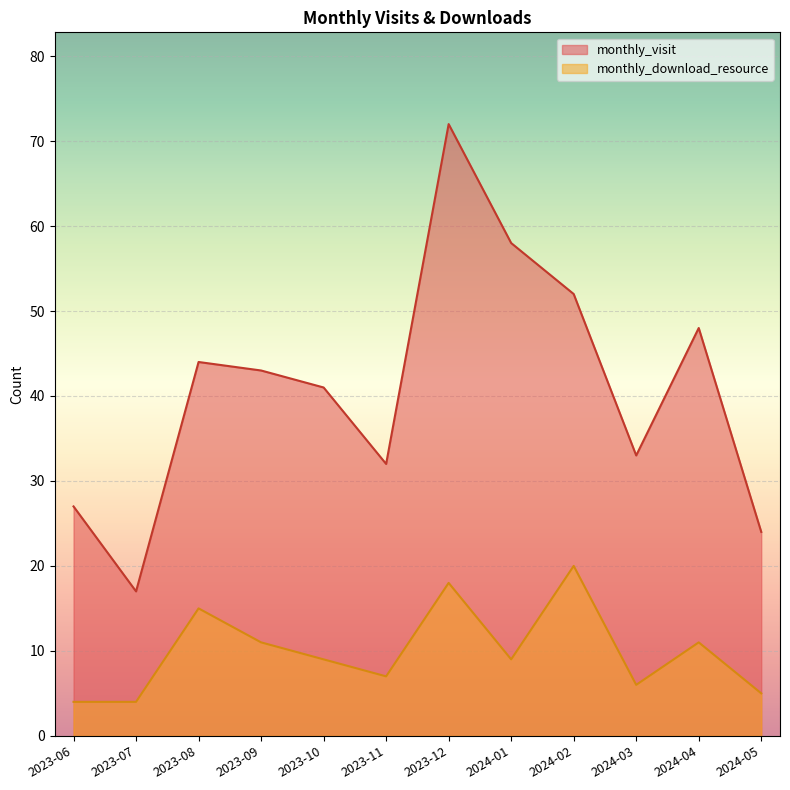

How many data points in monthly_visit are above 43?

5